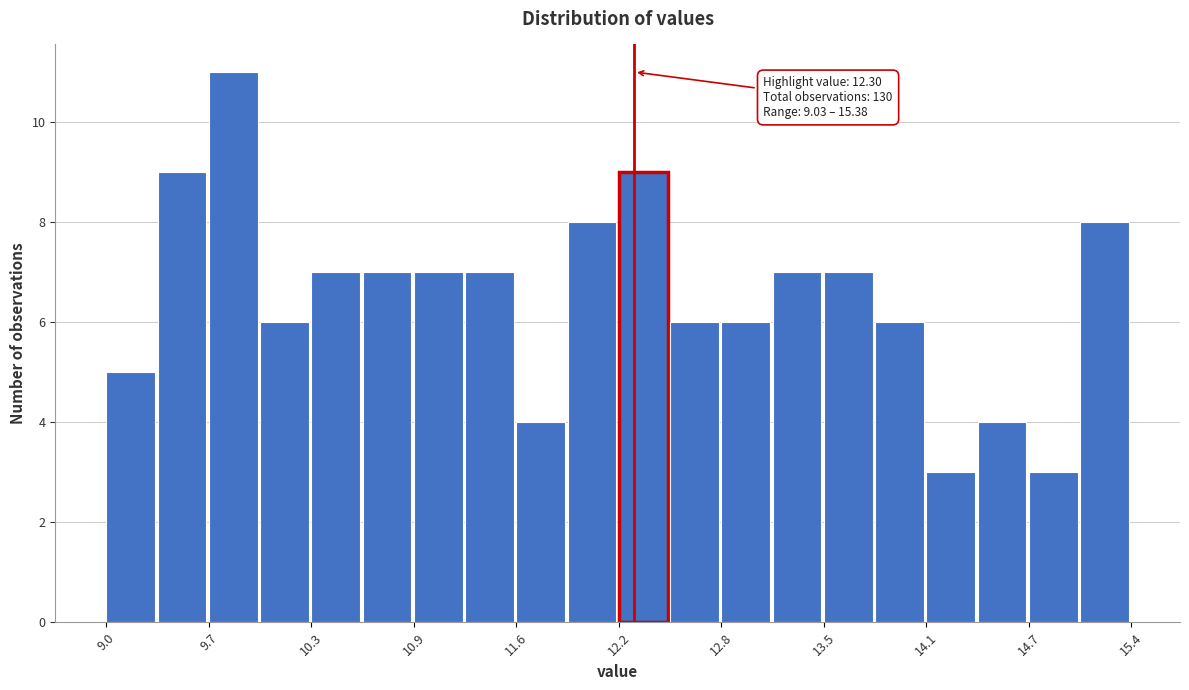

Around what value on the x-axis is the tallest bar? Give the approximate position of its centre, as read against the axis.

9.8